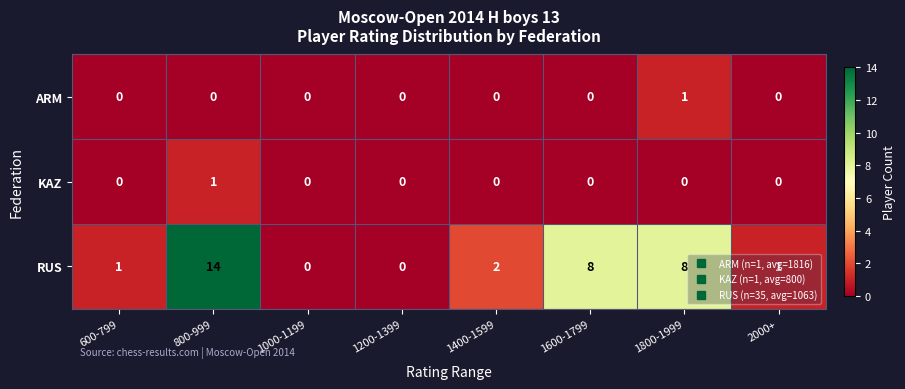

The value of RUS at 1400-1599 is 3. True or false?

False